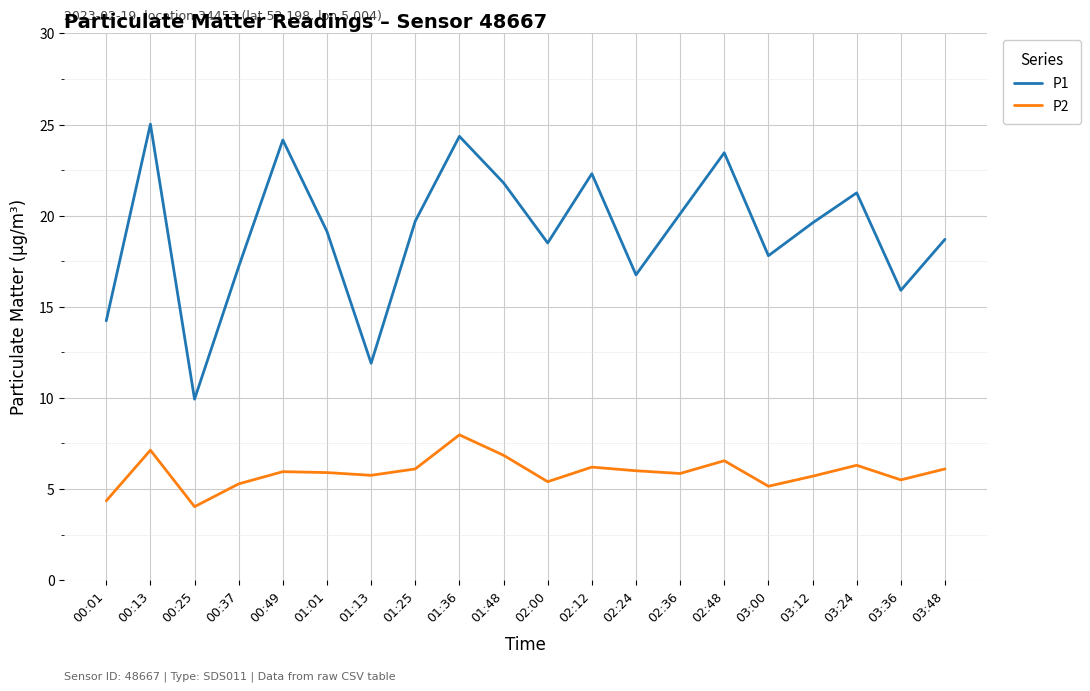

True or false: P2 and P1 intersect in this chart.

False